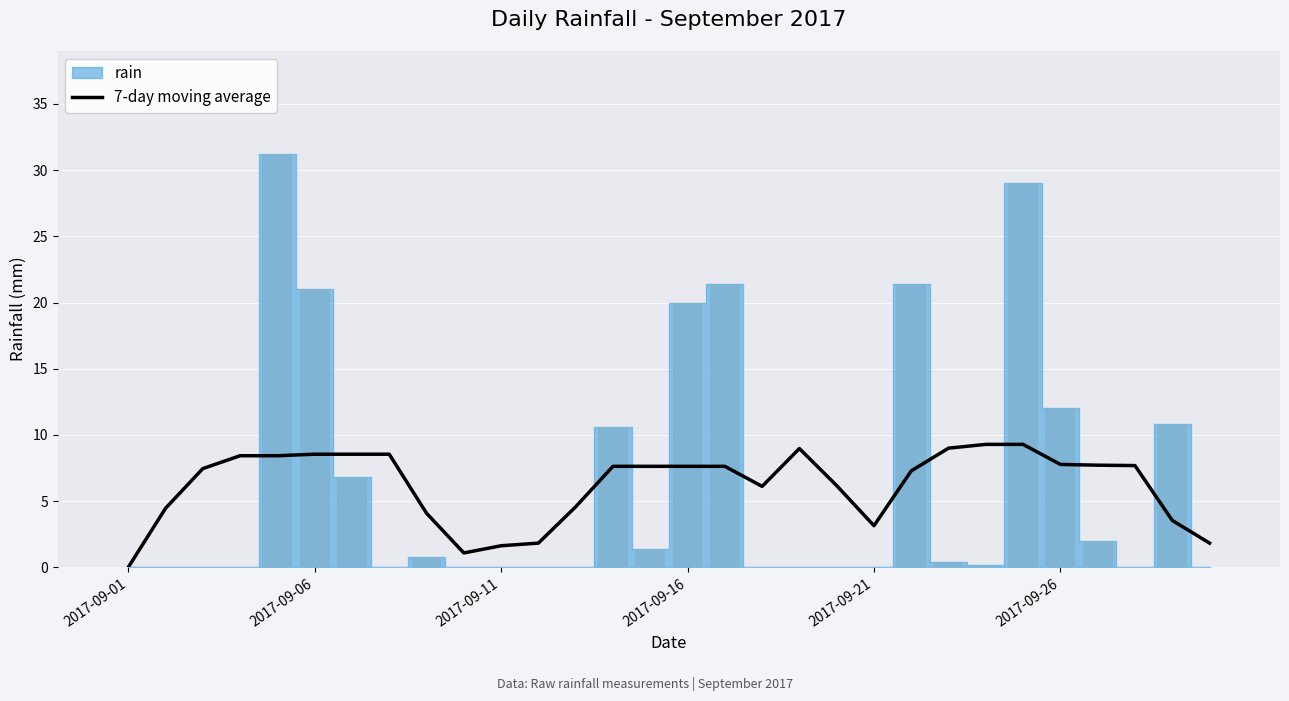

Is it true that 7-day moving average equals 7.6 at 2017-09-16?

True